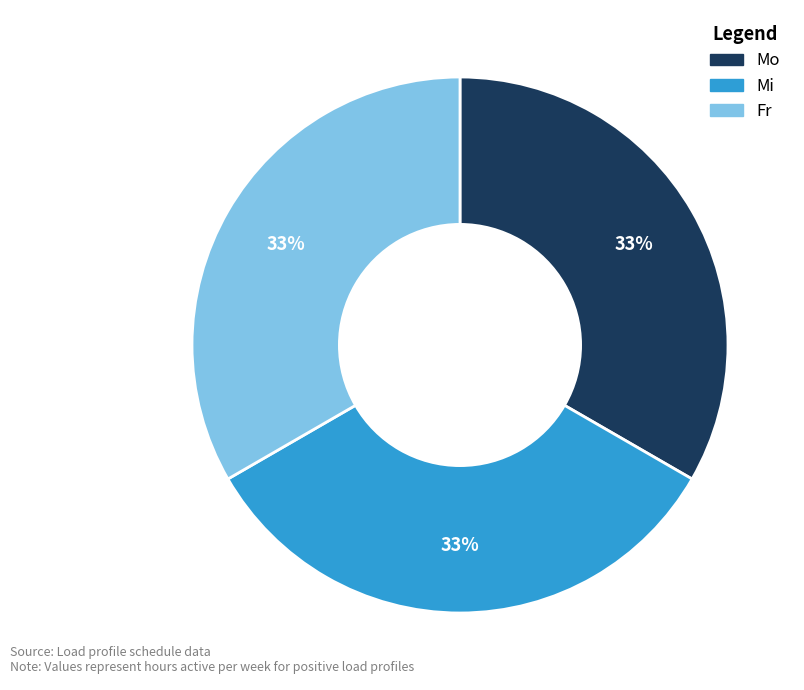

To the nearest percent, what is the combined percentage of Fr and Mo?

67%